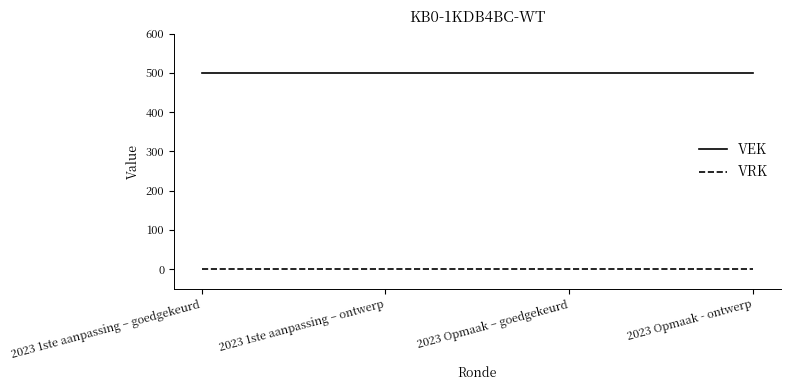

What is the minimum value for VEK?

500